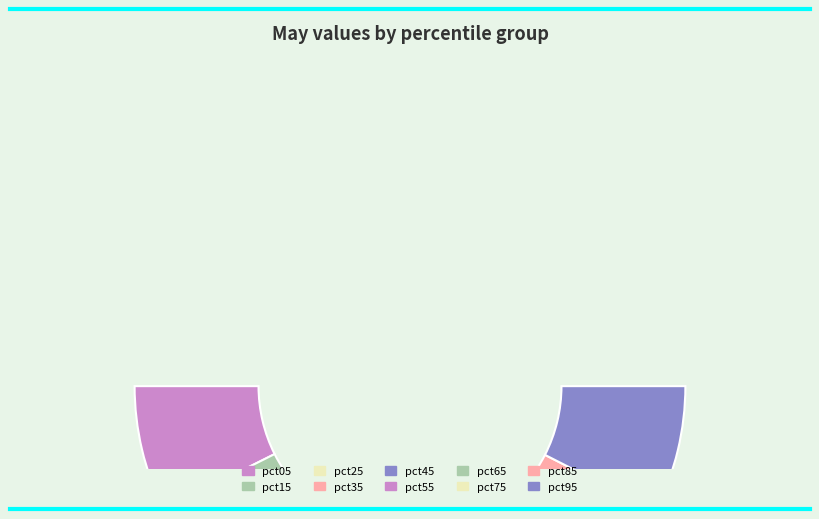

How many segments does this pie chart have?

10